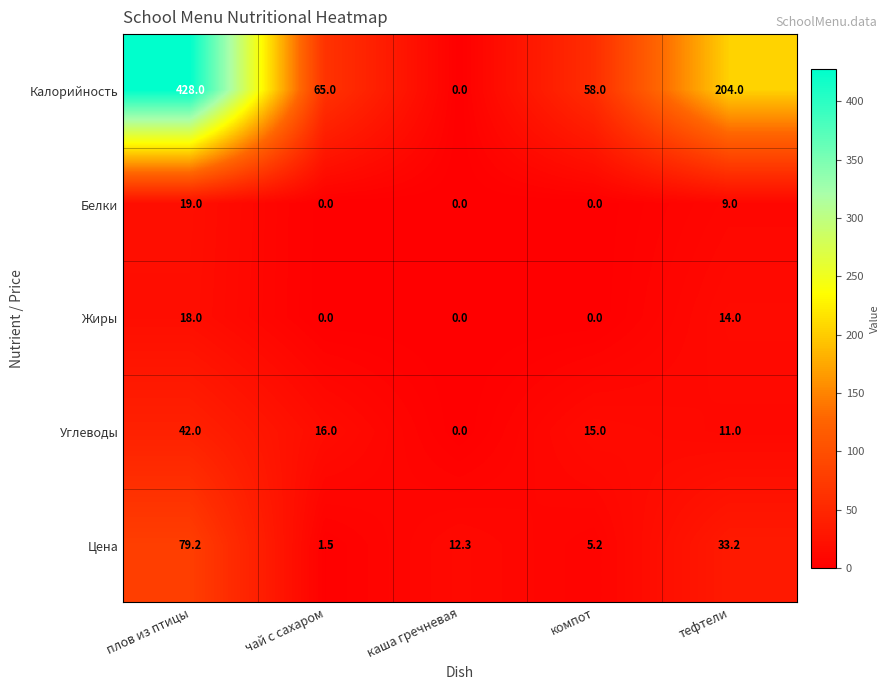

Reading right to left, what are all the values shown in this chart?

Калорийность: 204.0	58.0	0.0	65.0	428.0
Белки: 9.0	0.0	0.0	0.0	19.0
Жиры: 14.0	0.0	0.0	0.0	18.0
Углеводы: 11.0	15.0	0.0	16.0	42.0
Цена: 33.2	5.2	12.3	1.5	79.2